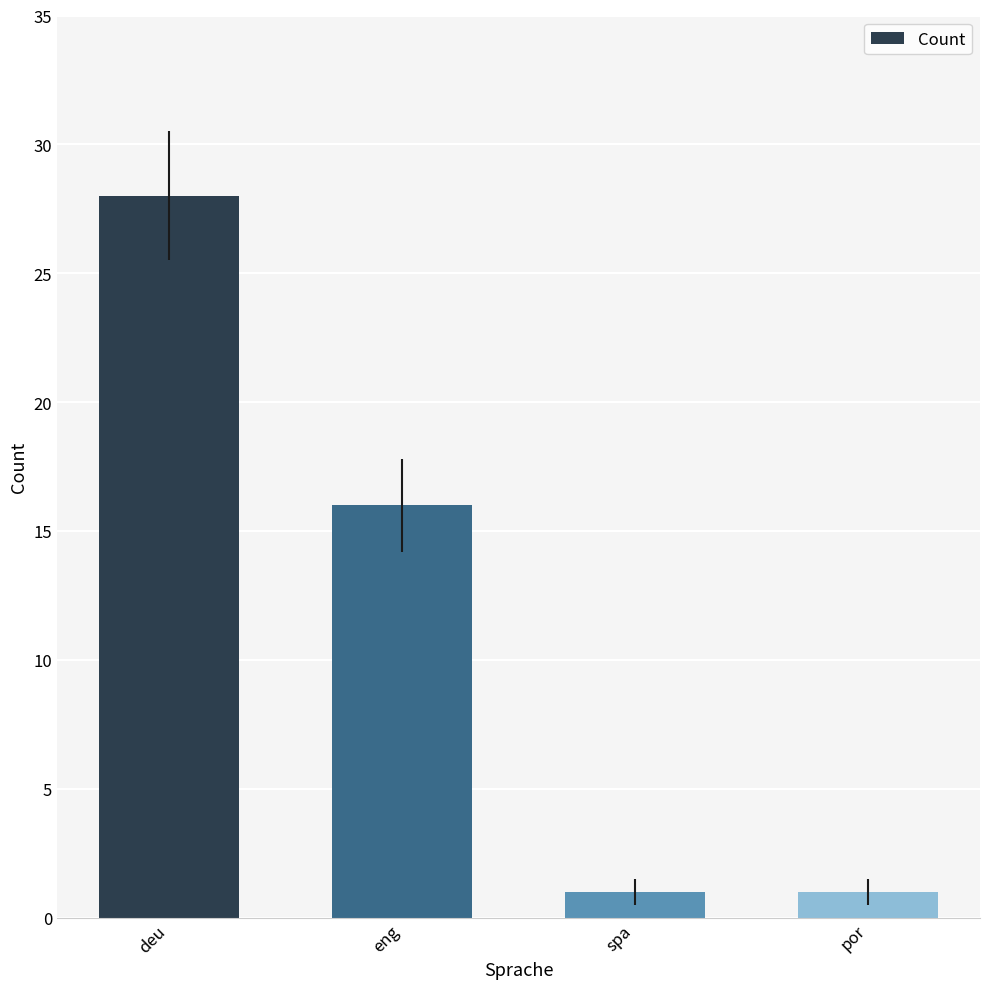

True or false: the data shows 40 at deu.

False